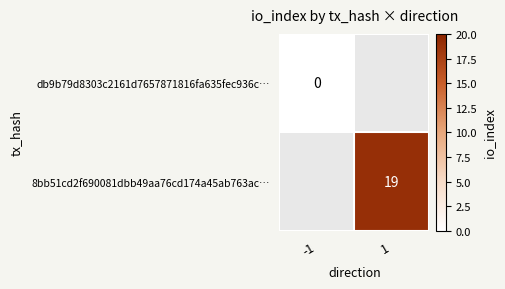

True or false: 8bb51cd2f690081dbb49aa76cd174a45ab763ac… has a value of 9 at 1.

False